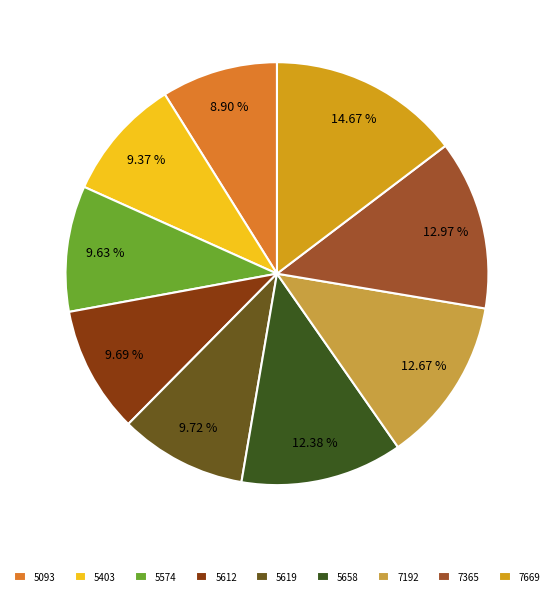

To the nearest percent, what portion does 7365 represent?

13%